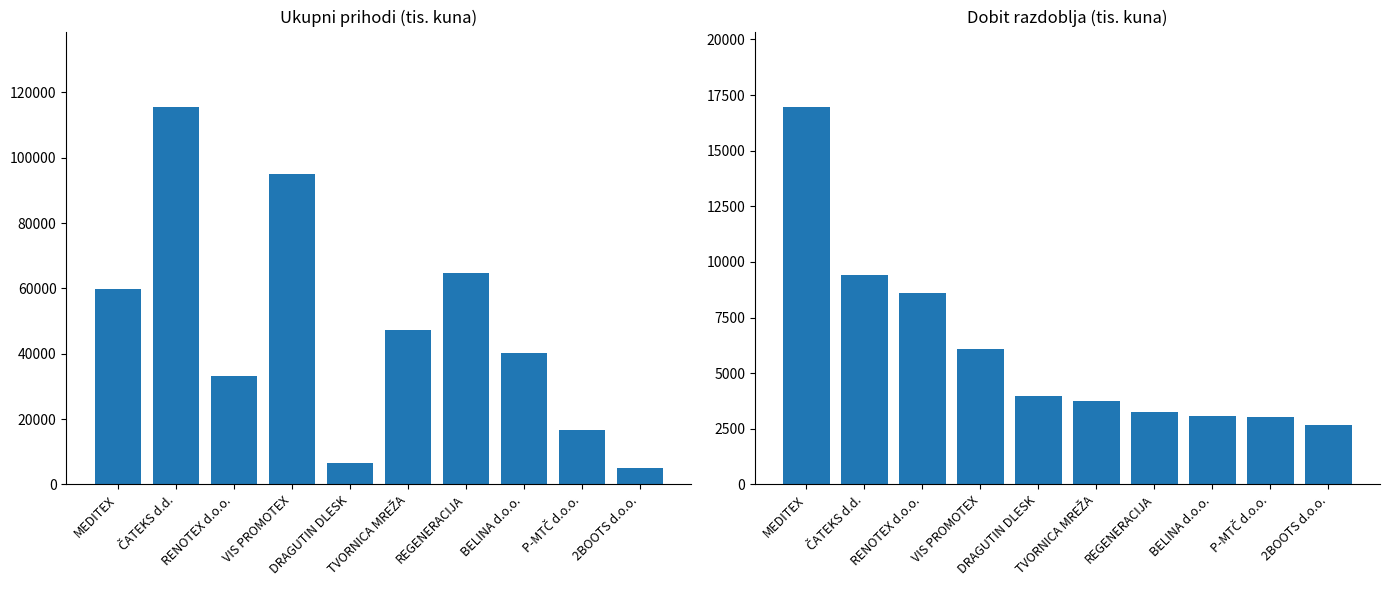

Is the value of Ukupni prihodi at BELINA d.o.o. greater than the value of Dobit razdoblja at REGENERACIJA?

Yes